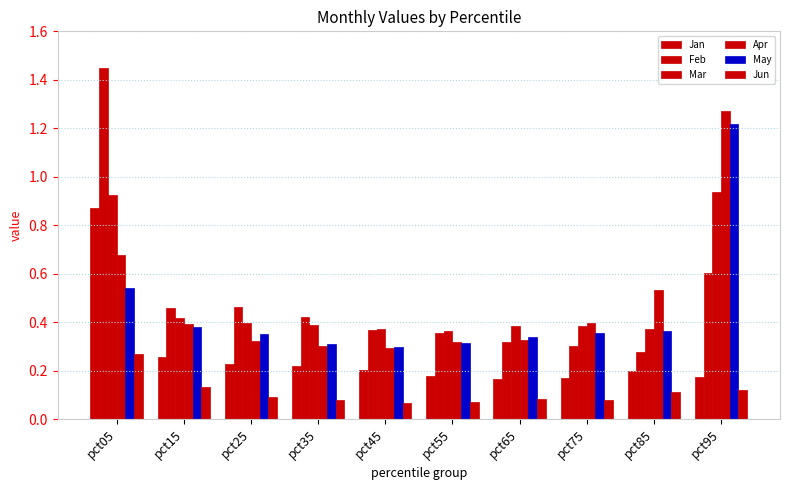

How many bars are there in each group?

6